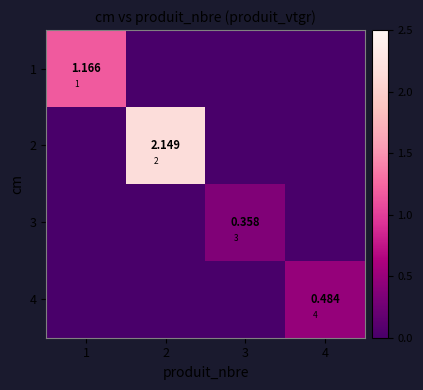

Is it true that 4 equals -0.2 at 1?

False